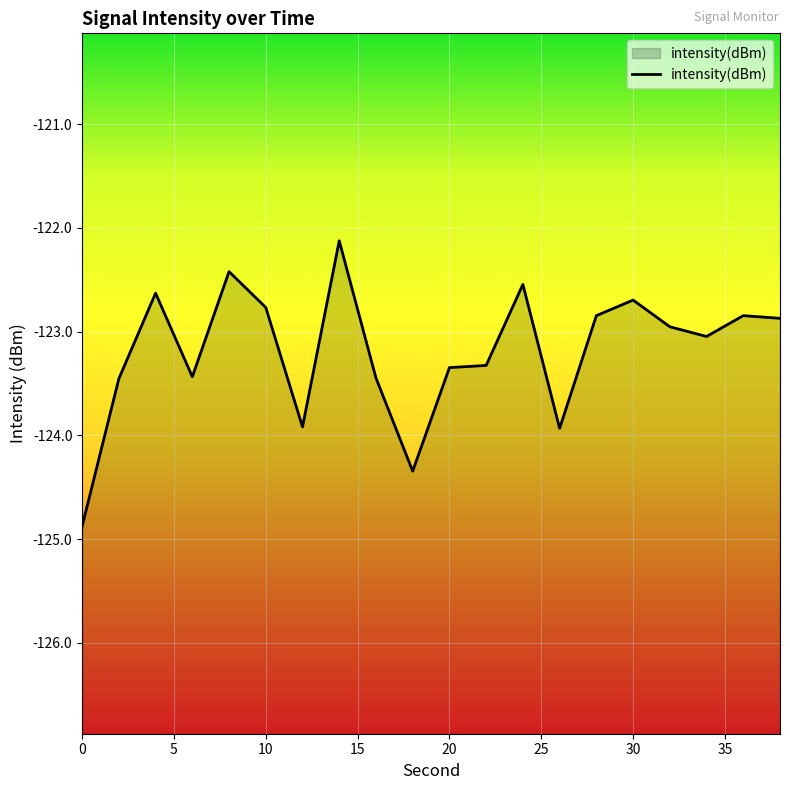

Does the chart display data point markers on the line(s)?

No